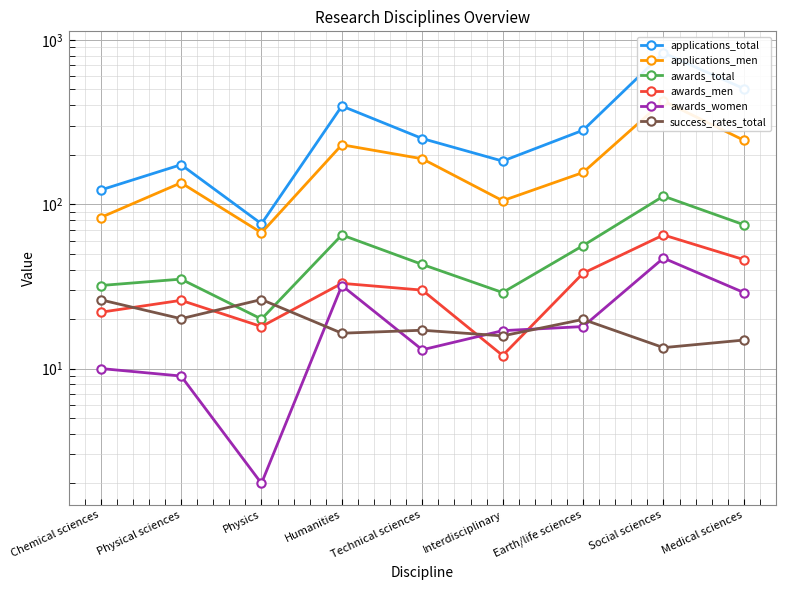

What is the label of the 6th point from the right?

Humanities